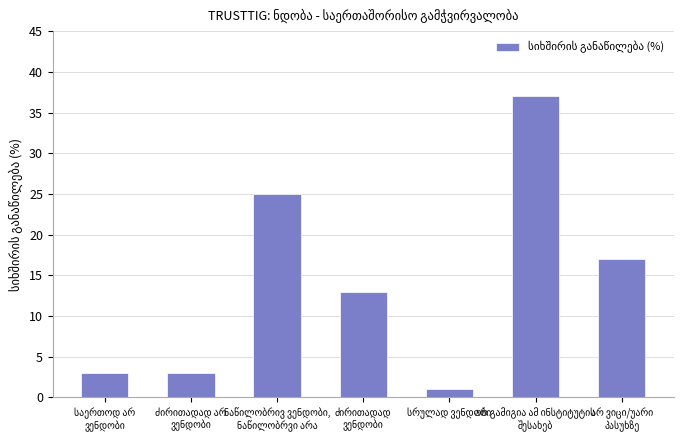

What is the difference between the maximum and minimum values?

36